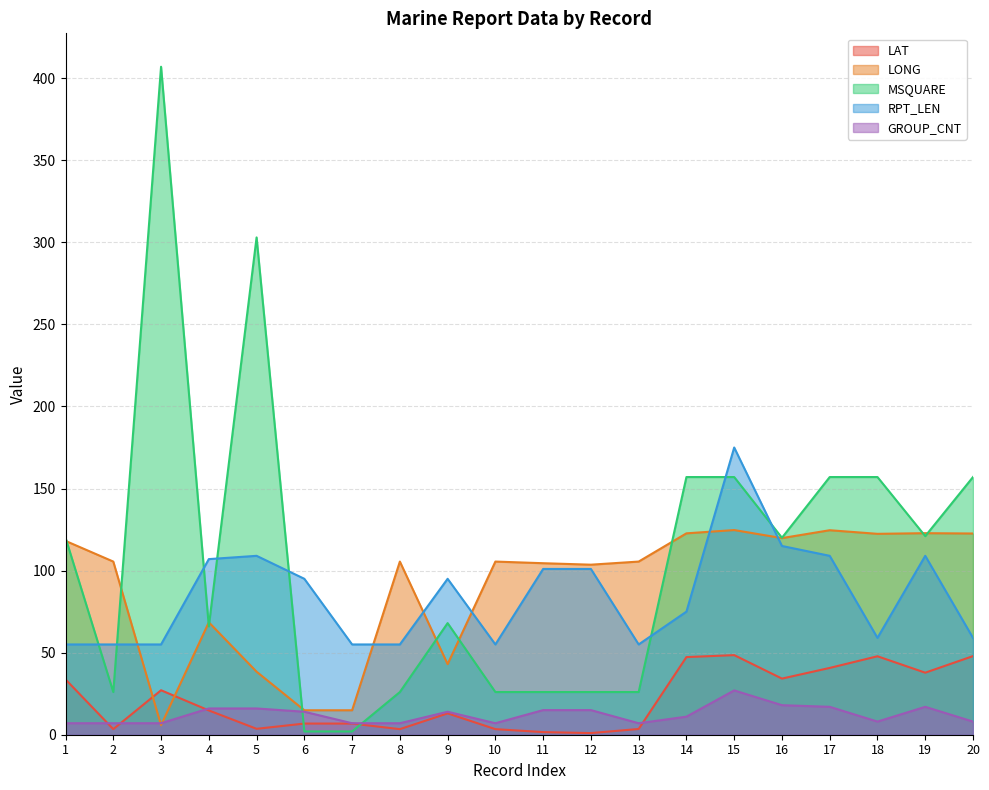

Is the value of RPT_LEN at 14 greater than the value of LAT at 20?

Yes